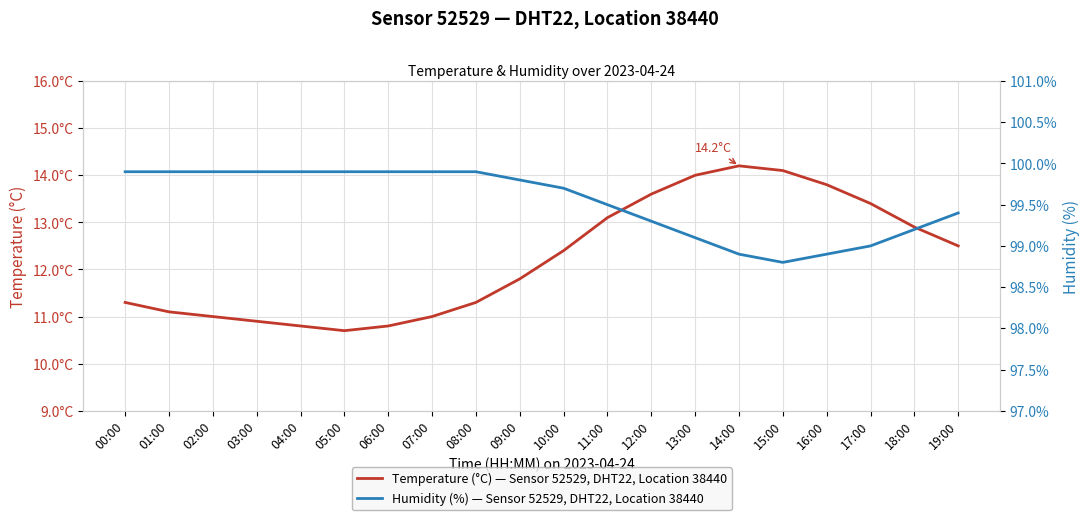

How many values in the Humidity (%) — Sensor 52529, DHT22, Location 38440 series exceed 99?

16